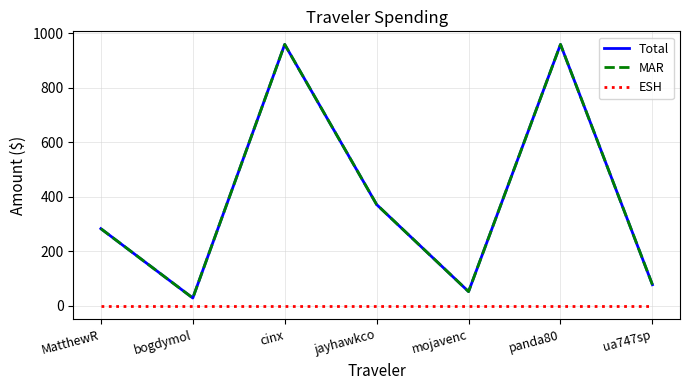

Is it true that MAR equals 959.1 at panda80?

True